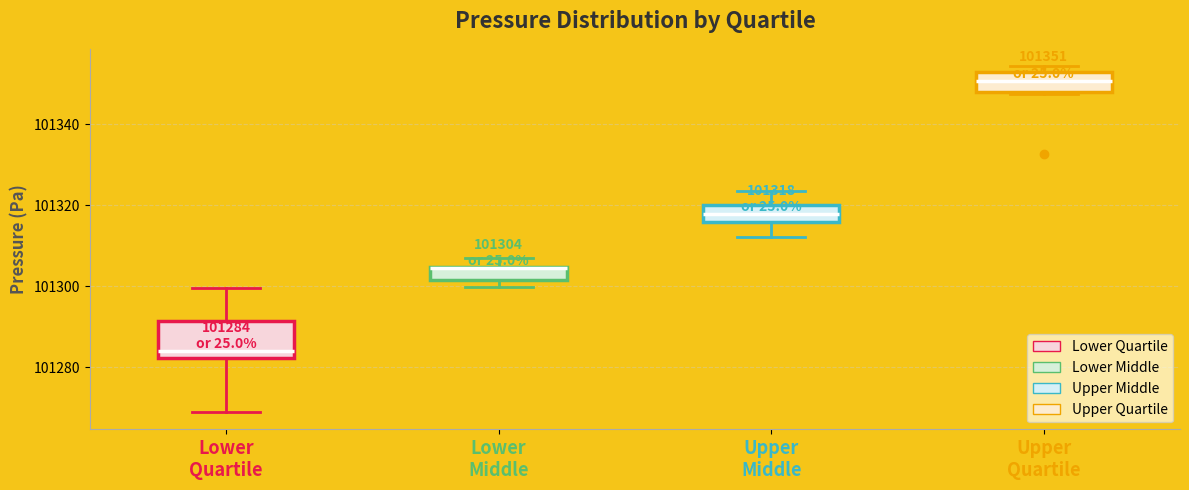

Which box has the lowest median line?

Lower Quartile